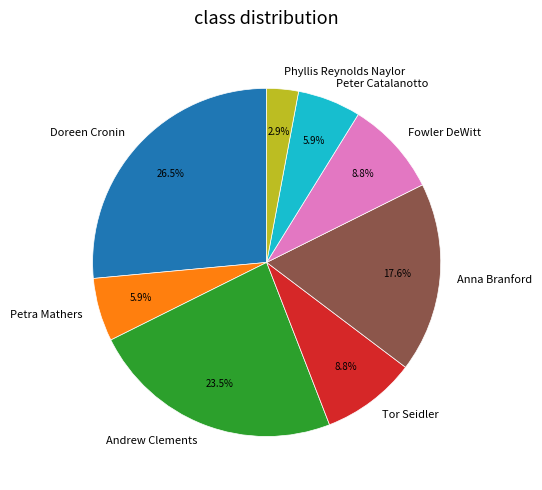

What is the largest slice in the pie chart?

Doreen Cronin